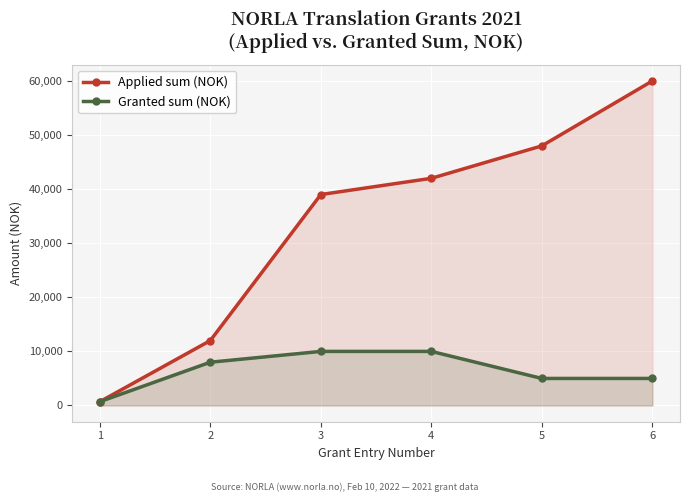

True or false: Applied sum (NOK) has more than 2 points higher than both neighbors.

False